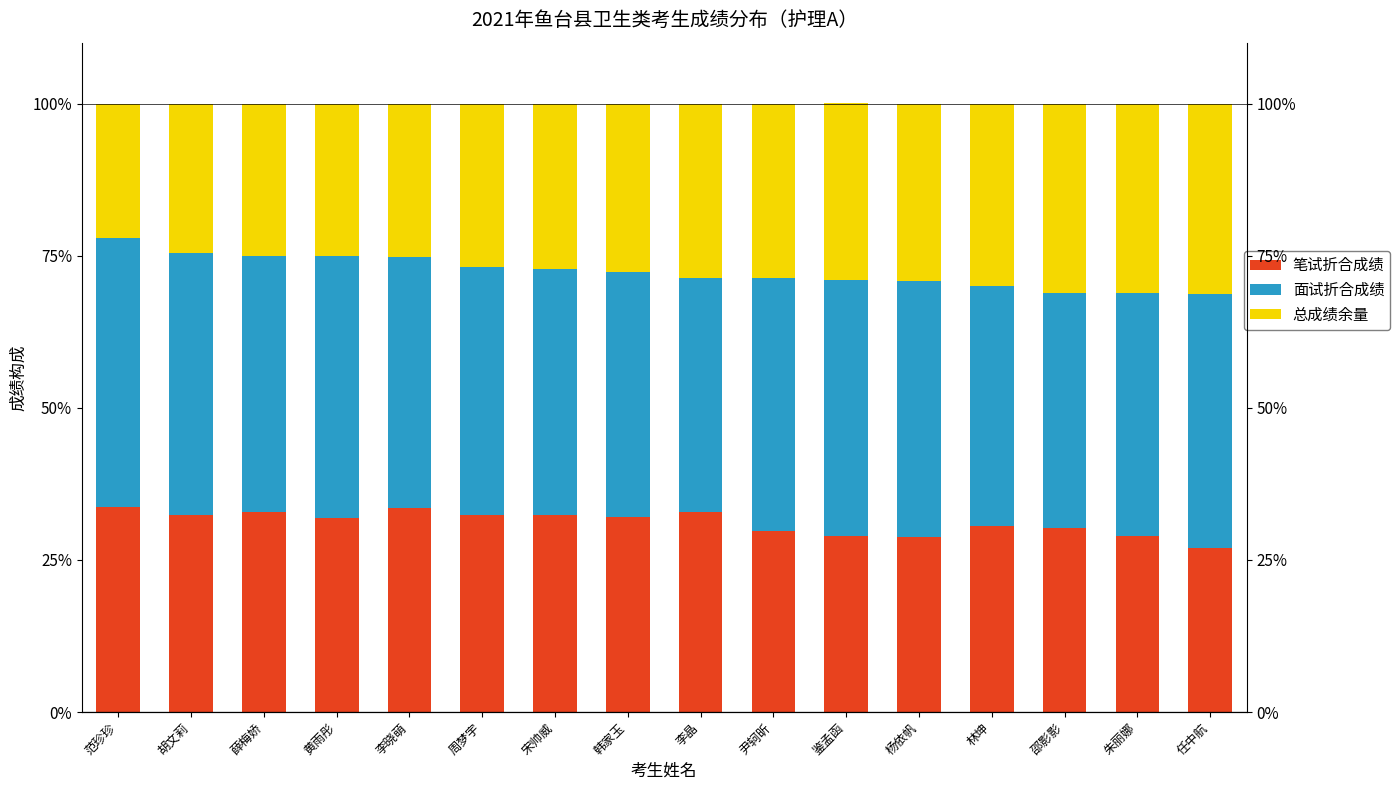

What is the average value of the 笔试折合成绩 series?

31.1